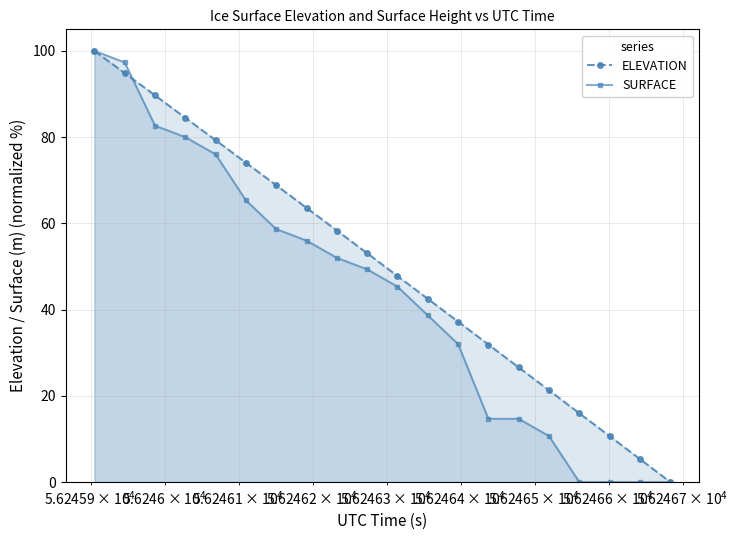

What is the sum of all ELEVATION values?

1005.4